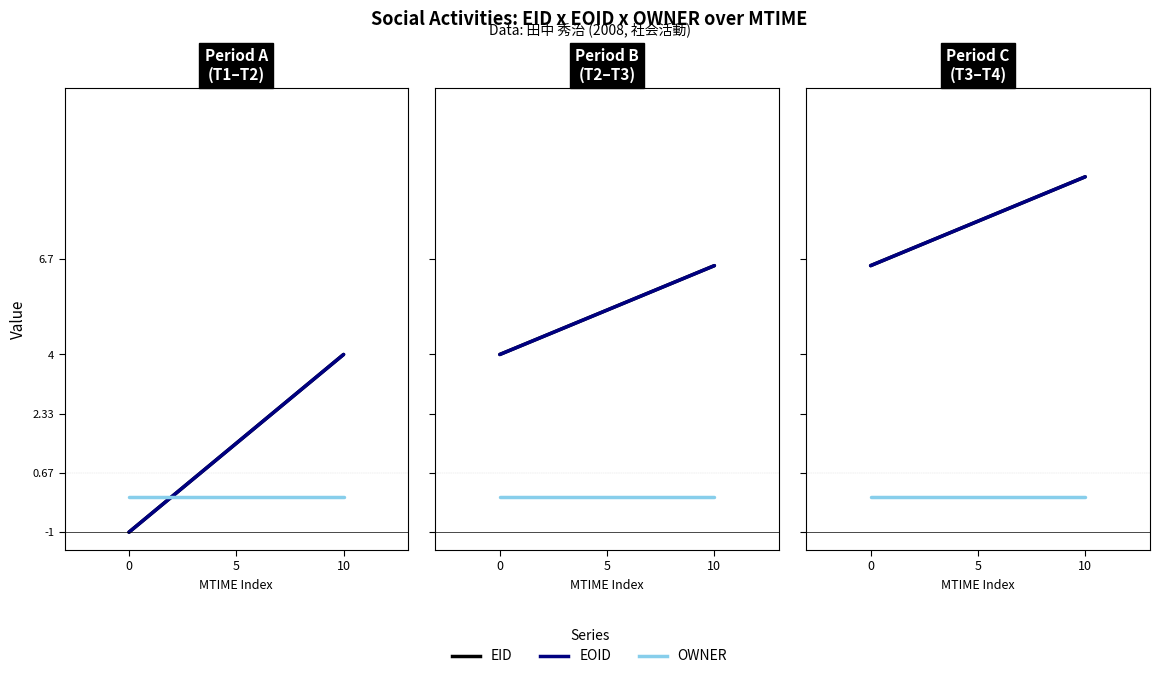

What is the spread (max minus min) of values at 0?

6.5